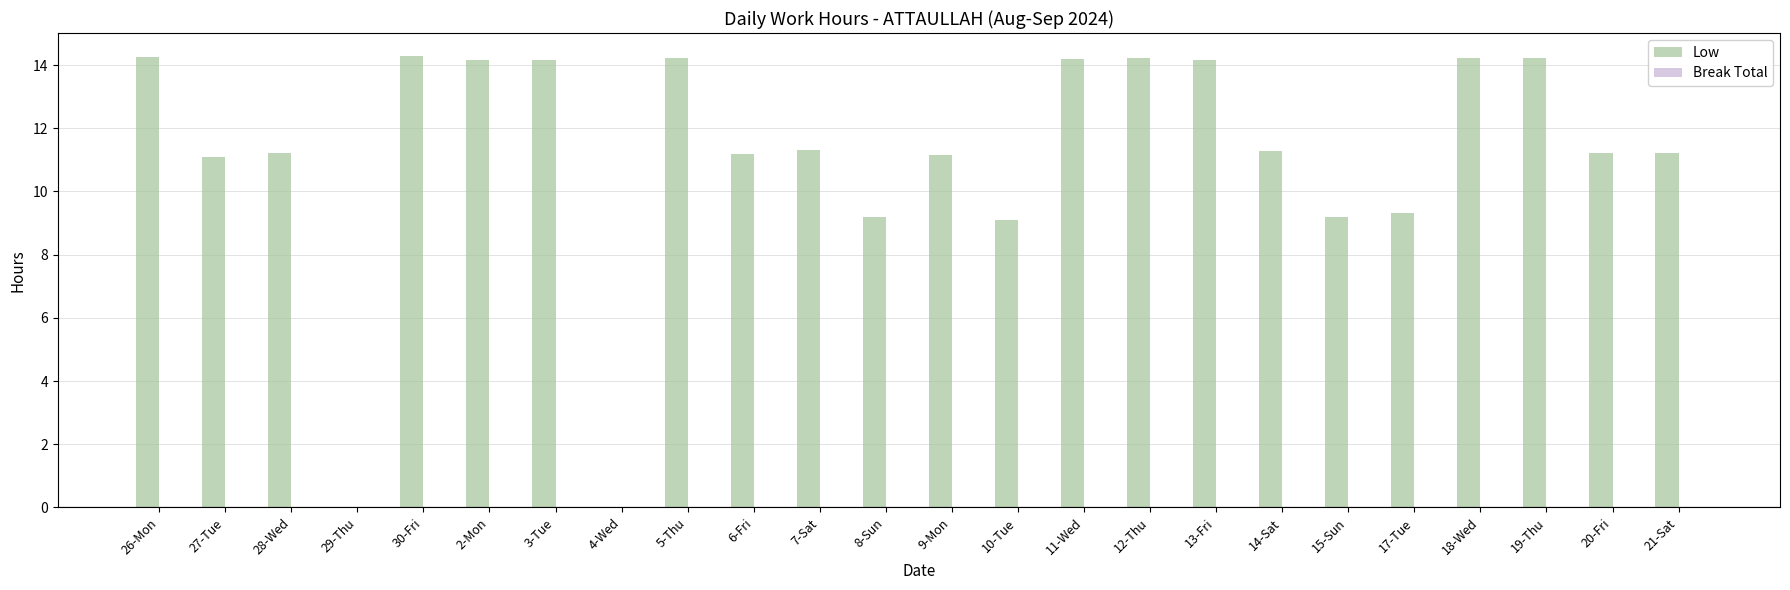

What is the sum of all values?

268.6